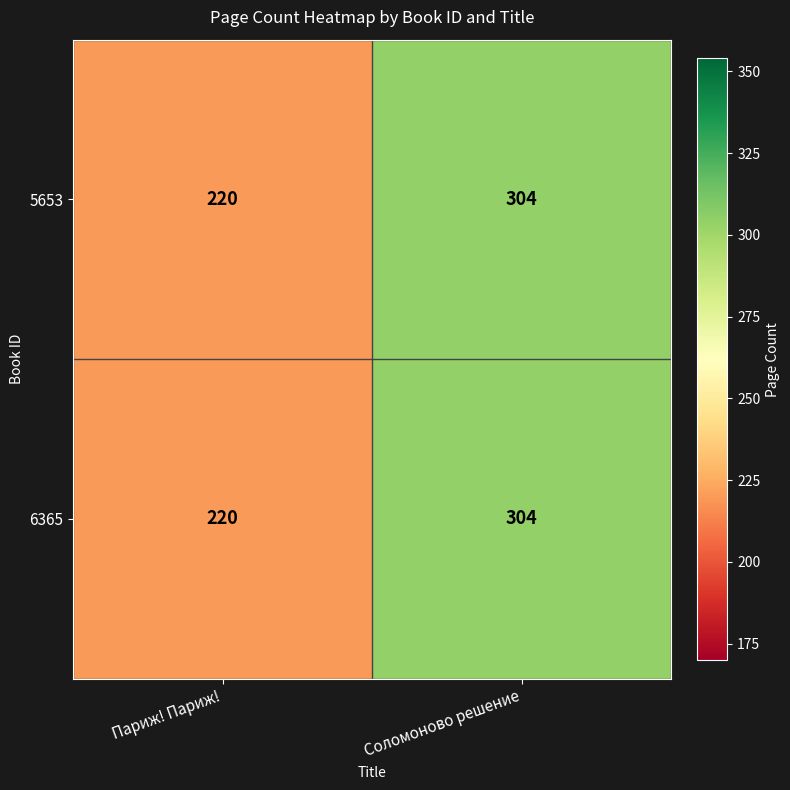

List the labels in order of 5653 value, largest first.

Соломоново решение, Париж! Париж!